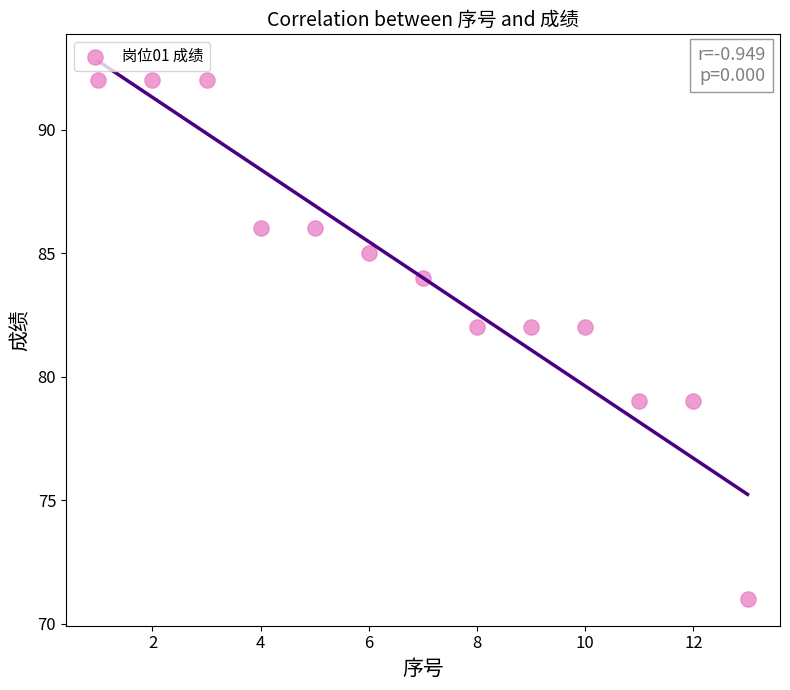

What is the range of Y values (max minus min)?

21